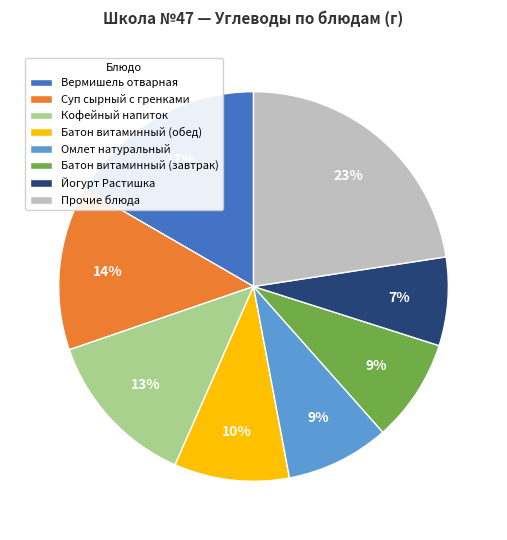

Which category has the smallest portion of the pie?

Йогурт Растишка